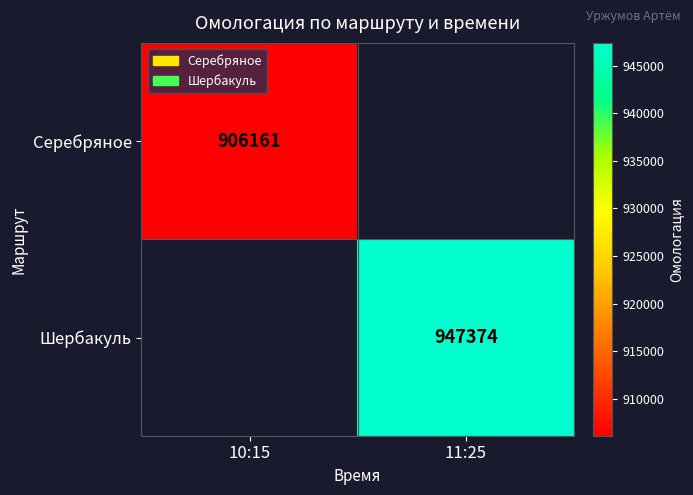

At how many categories does at least one series exceed 933166?

1